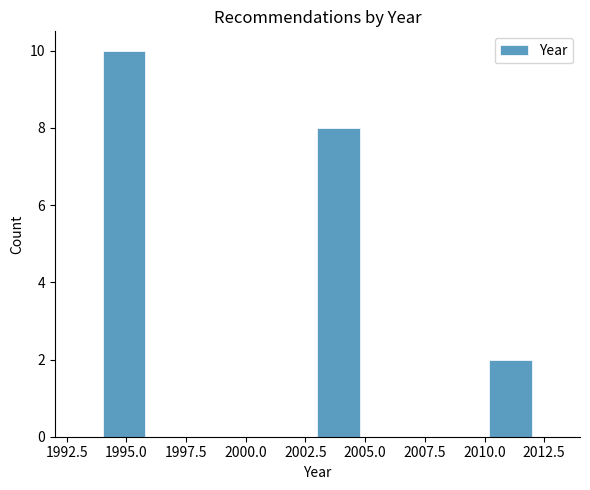

Around what value on the x-axis is the tallest bar? Give the approximate position of its centre, as read against the axis.

1995.0